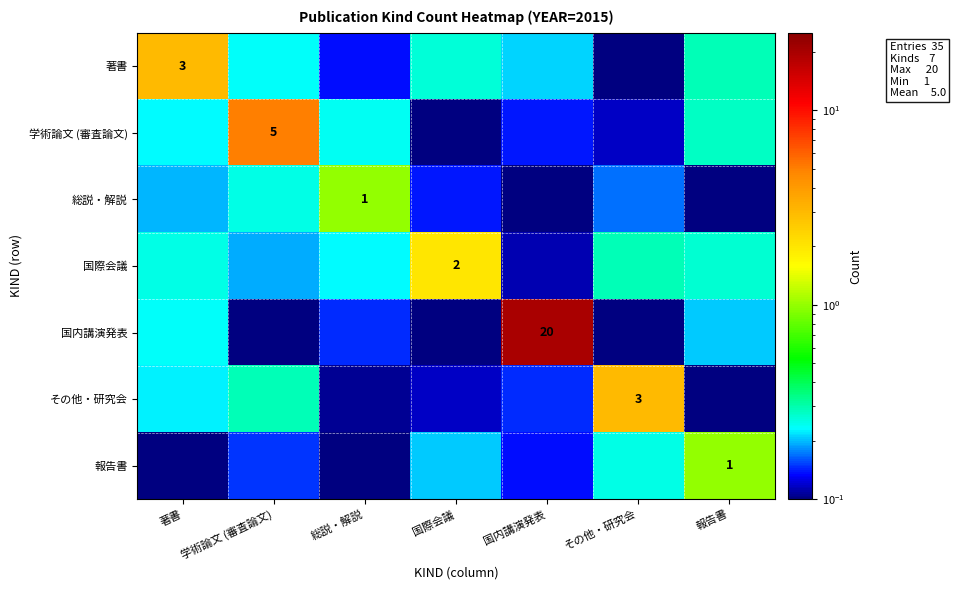

Rank the categories by 報告書 value from lowest to highest.

著書, 総説・解説, 国内講演発表, 学術論文 (審査論文), 国際会議, その他・研究会, 報告書